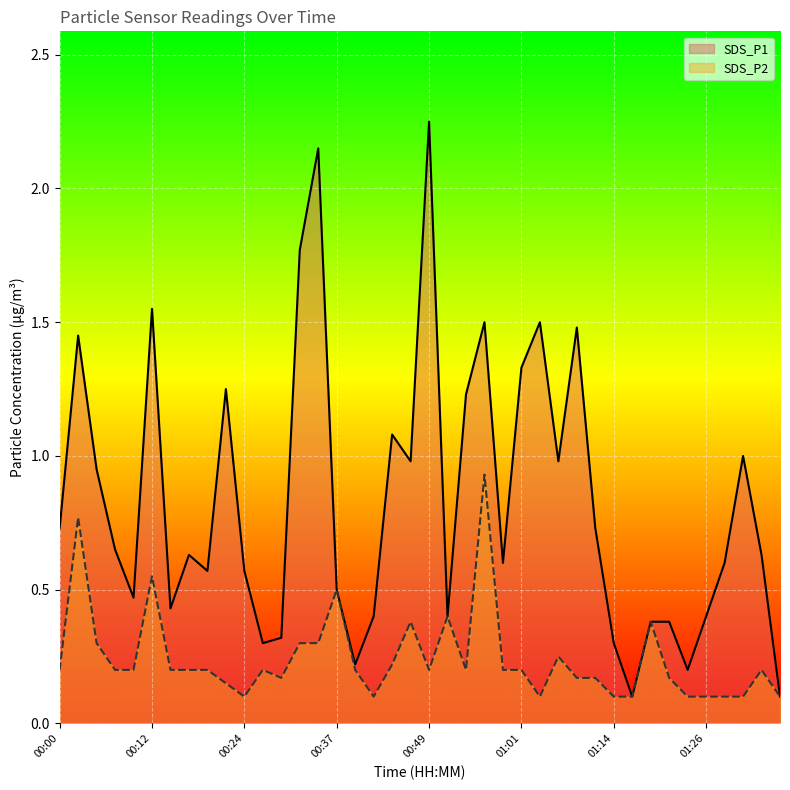

Reading right to left, extract all data points from this chart.

SDS_P1: 01:36=0.1	01:34=0.6	01:31=1.0	01:29=0.6	01:26=0.4	01:24=0.2	01:21=0.4	01:19=0.4	01:16=0.1	01:14=0.3	01:11=0.7	01:09=1.5	01:06=1.0	01:04=1.5	01:01=1.3	00:59=0.6	00:56=1.5	00:54=1.2	00:51=0.4	00:49=2.2	00:47=1.0	00:44=1.1	00:42=0.4	00:39=0.2	00:37=0.5	00:34=2.1	00:32=1.8	00:29=0.3	00:27=0.3	00:24=0.6	00:22=1.2	00:19=0.6	00:17=0.6	00:14=0.4	00:12=1.6	00:10=0.5	00:07=0.7	00:05=0.9	00:02=1.4	00:00=0.7
SDS_P2: 01:36=0.1	01:34=0.2	01:31=0.1	01:29=0.1	01:26=0.1	01:24=0.1	01:21=0.2	01:19=0.4	01:16=0.1	01:14=0.1	01:11=0.2	01:09=0.2	01:06=0.2	01:04=0.1	01:01=0.2	00:59=0.2	00:56=0.9	00:54=0.2	00:51=0.4	00:49=0.2	00:47=0.4	00:44=0.2	00:42=0.1	00:39=0.2	00:37=0.5	00:34=0.3	00:32=0.3	00:29=0.2	00:27=0.2	00:24=0.1	00:22=0.1	00:19=0.2	00:17=0.2	00:14=0.2	00:12=0.6	00:10=0.2	00:07=0.2	00:05=0.3	00:02=0.8	00:00=0.2